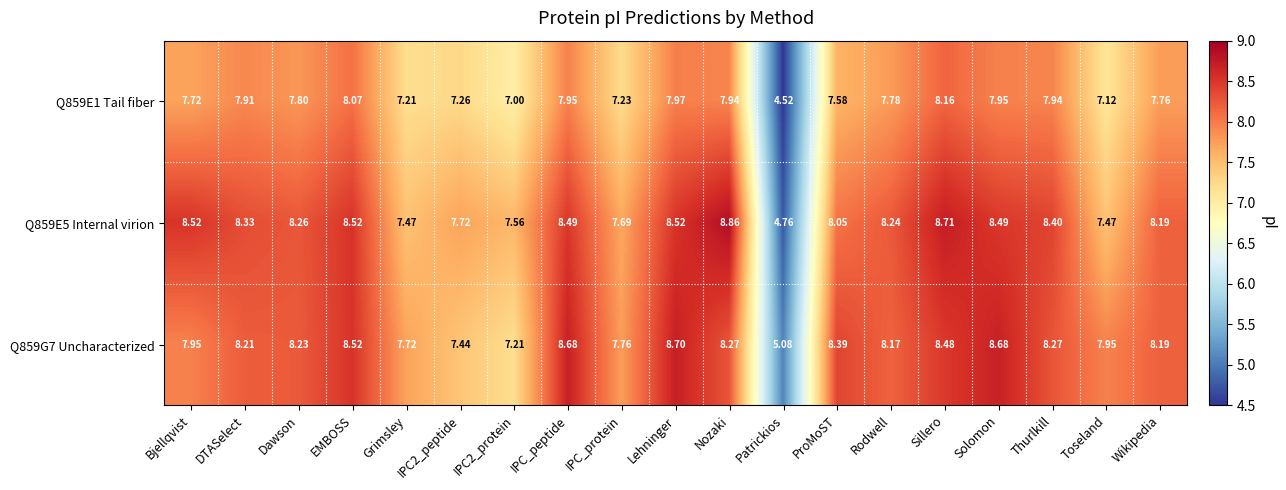

At which label does Q859G7 Uncharacterized reach its minimum?

Patrickios